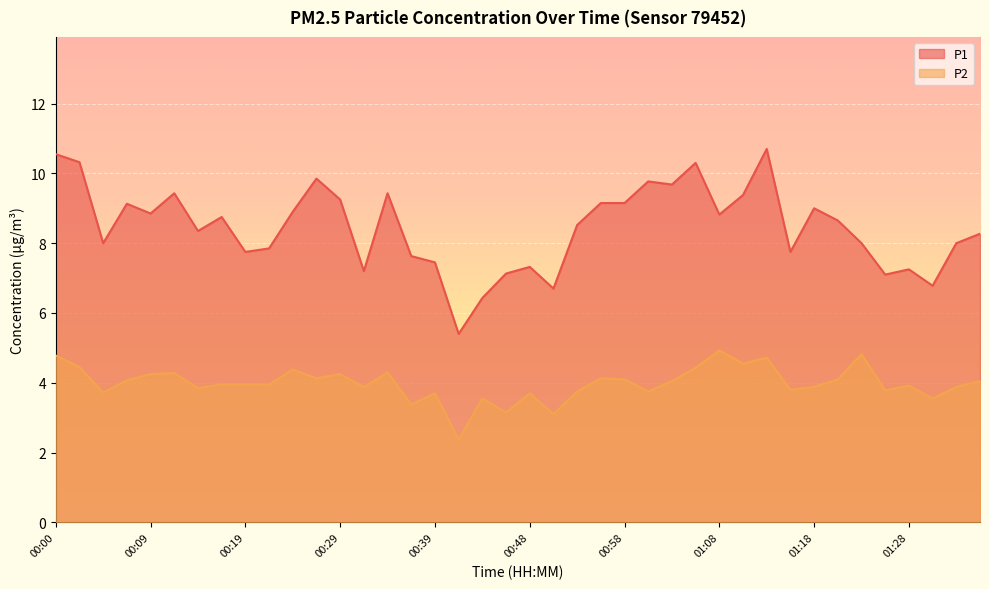

What is the difference between the P1 values at 00:39 and 00:05?

0.5